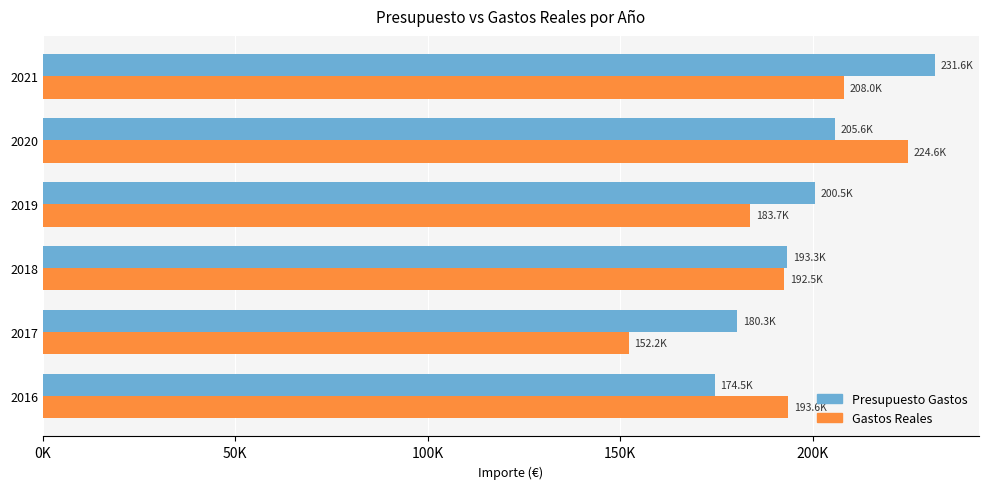

What are all the series names shown in the legend?

Presupuesto Gastos, Gastos Reales